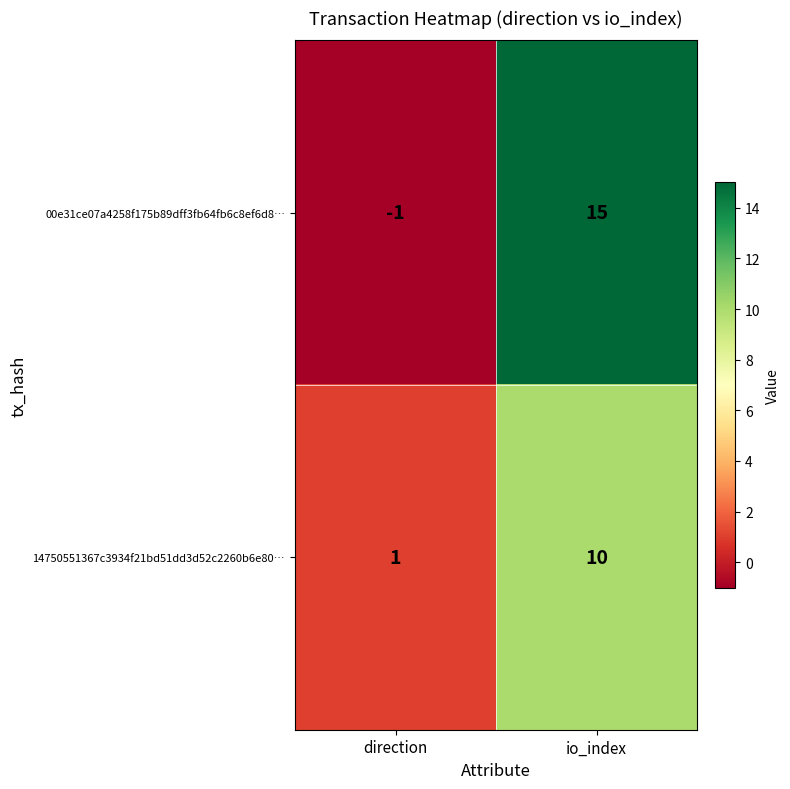

Which series has the widest spread of values?

00e31ce07a4258f175b89dff3fb64fb6c8ef6d8…